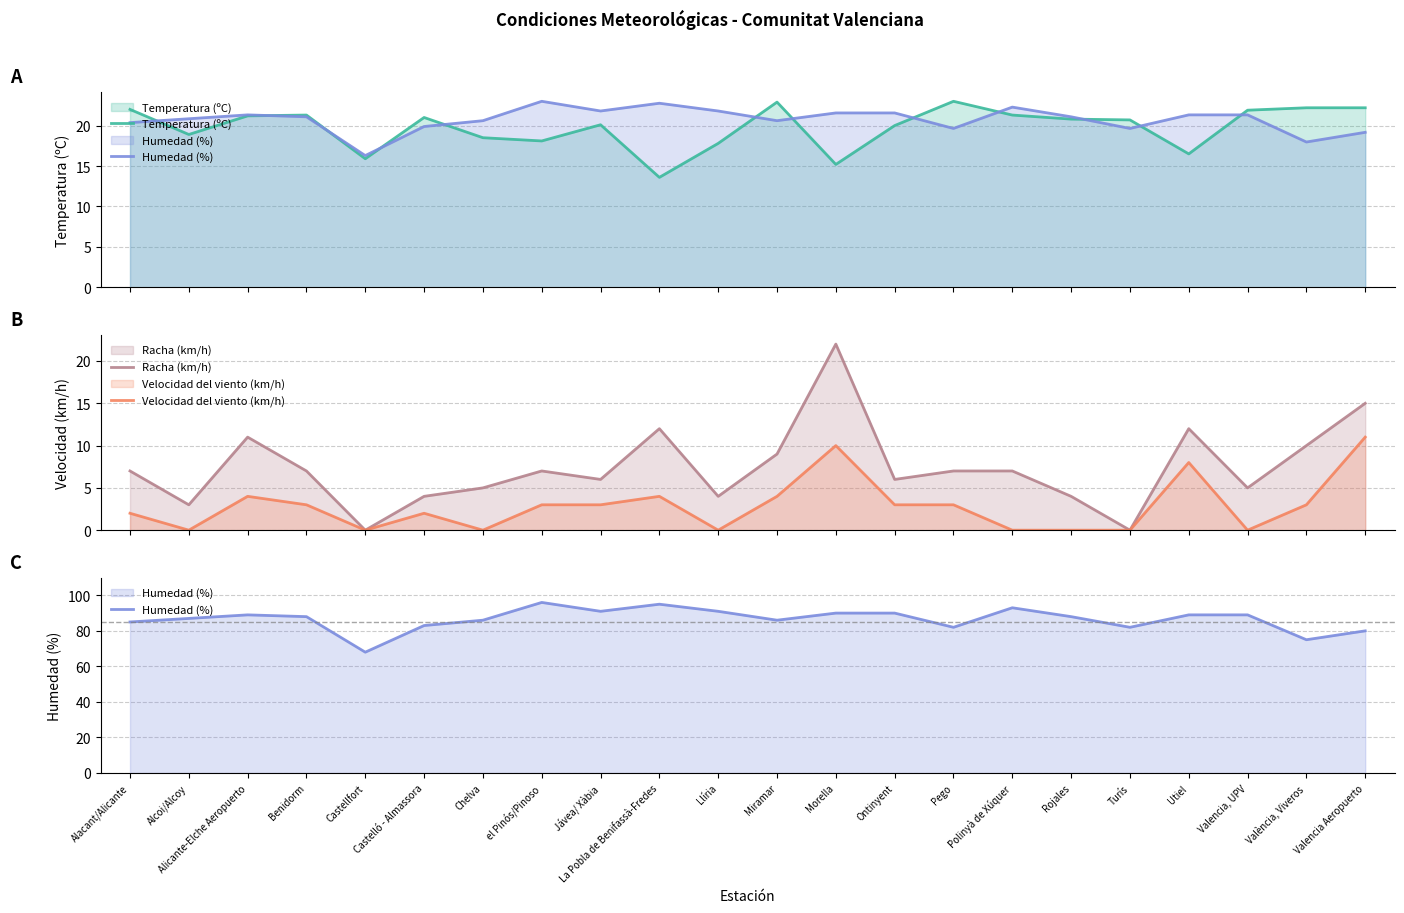

What is the highest value of the Racha (km/h) series?

22